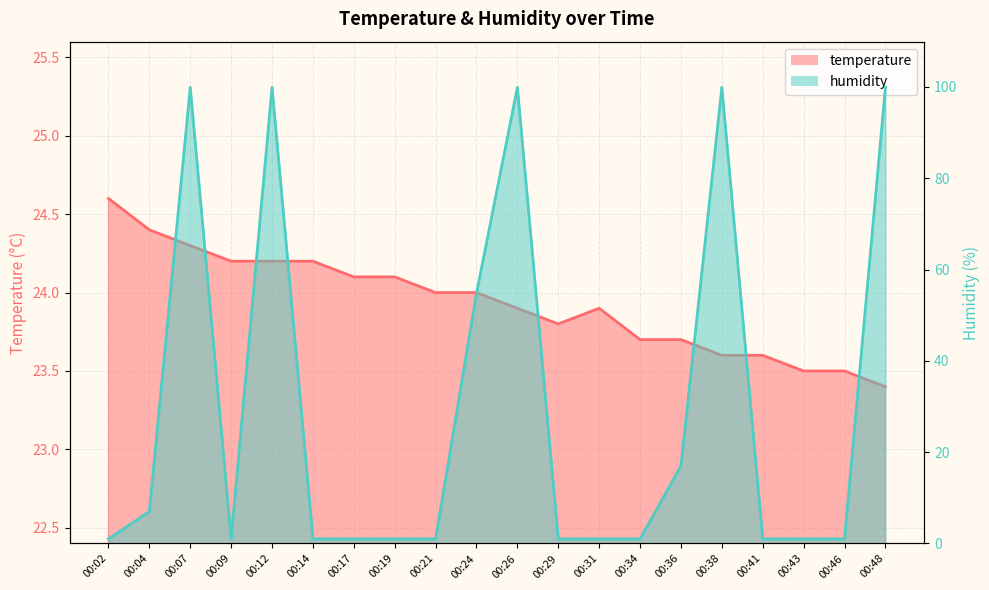

Count the number of data series in this chart.

2